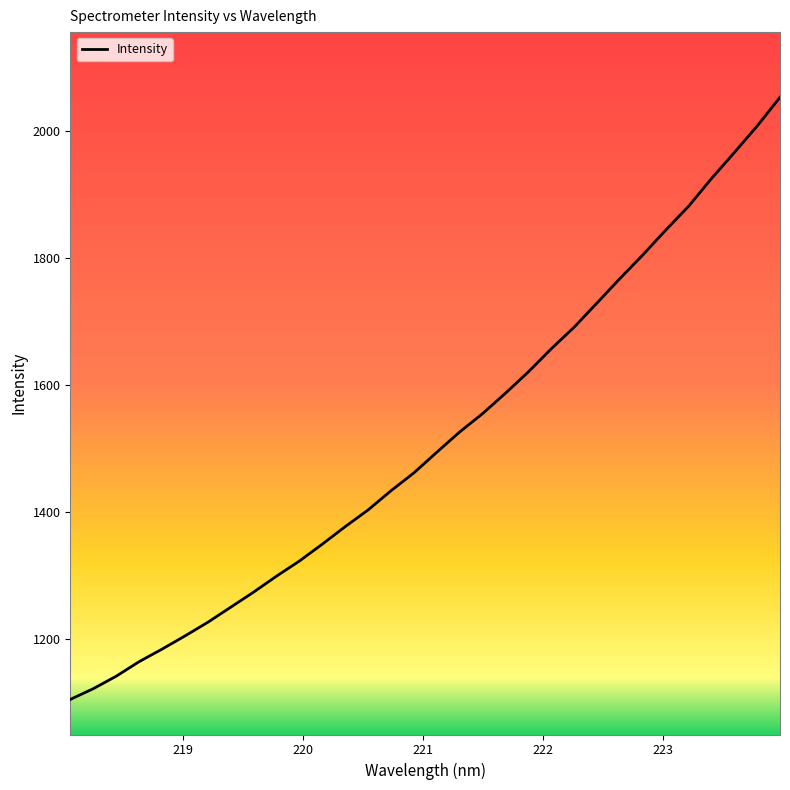

What is the greatest value displayed?

2052.5